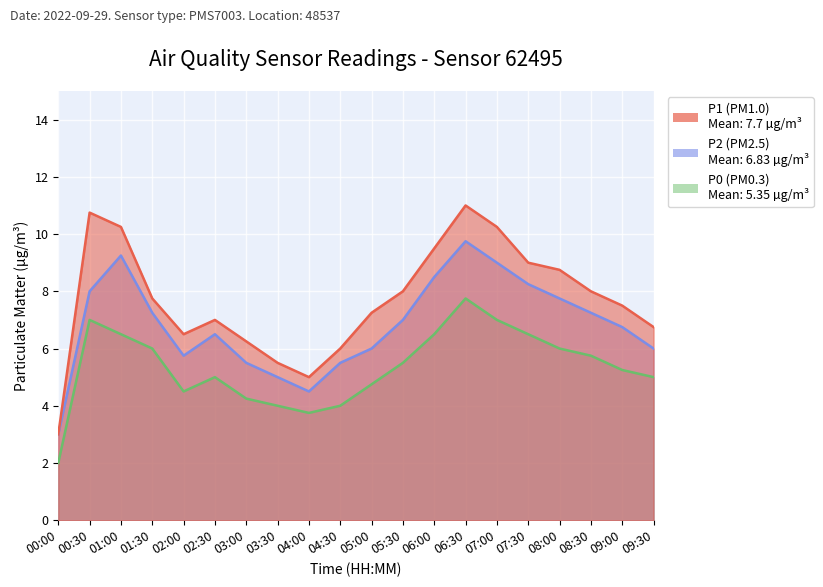

Which series has the largest total across all categories?

P1